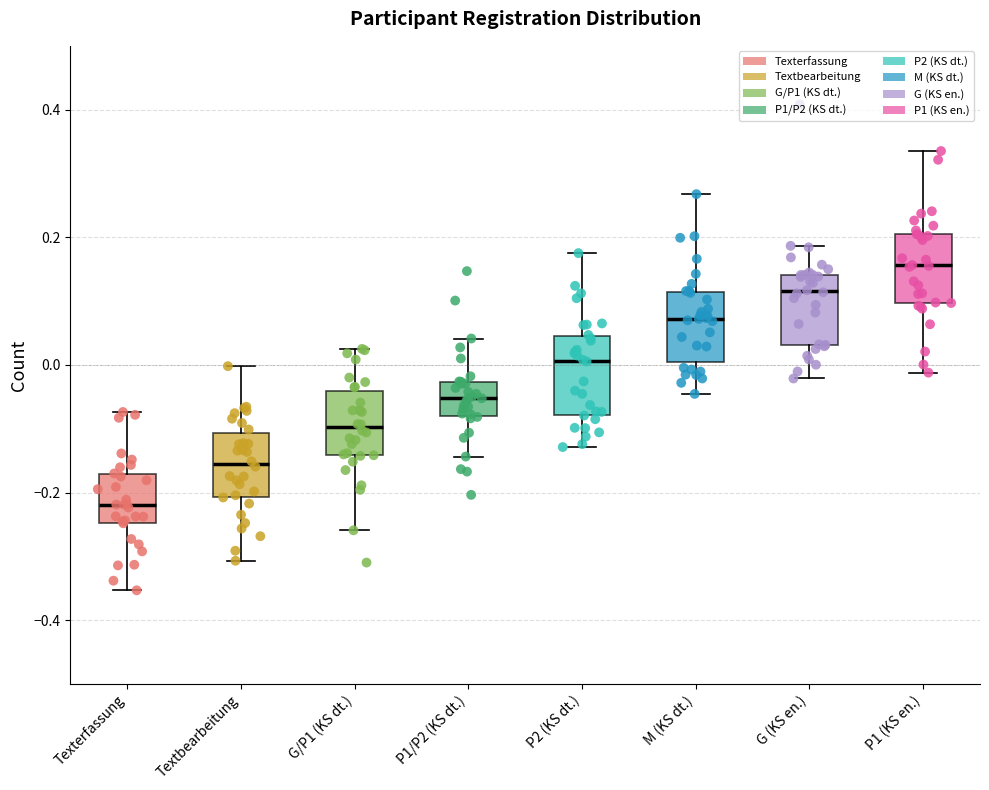

Which box has the highest median line?

P1 (KS en.)